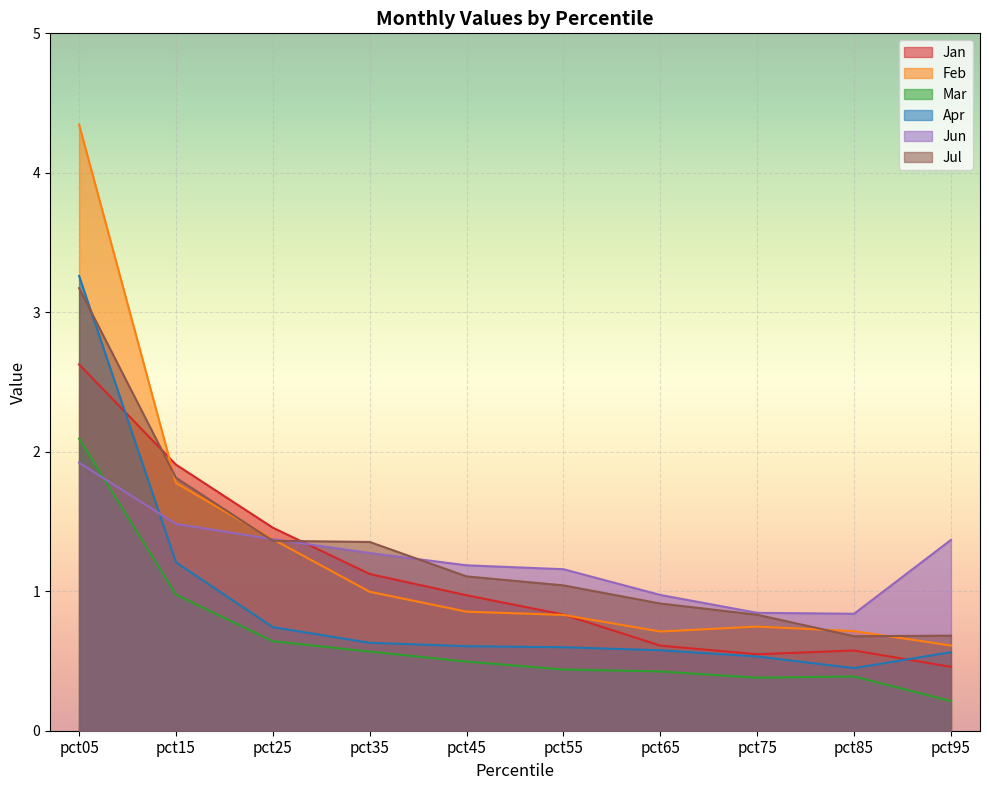

How many lines are shown in the chart?

6